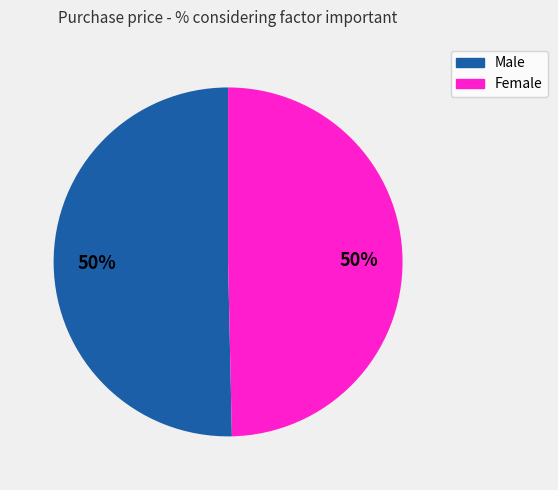

How many segments does this pie chart have?

2